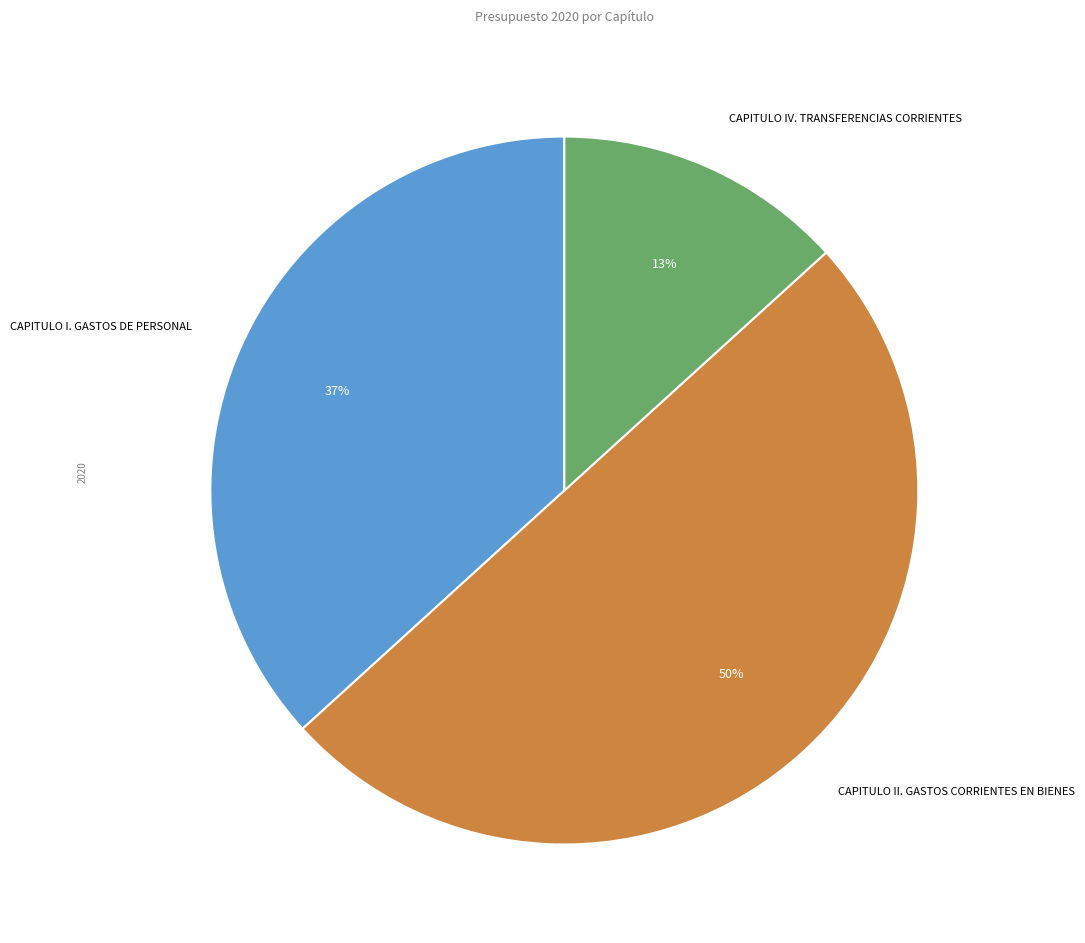

Approximately how many times larger is the value at CAPITULO IV. TRANSFERENCIAS CORRIENTES compared to CAPITULO I. GASTOS DE PERSONAL?

0.4